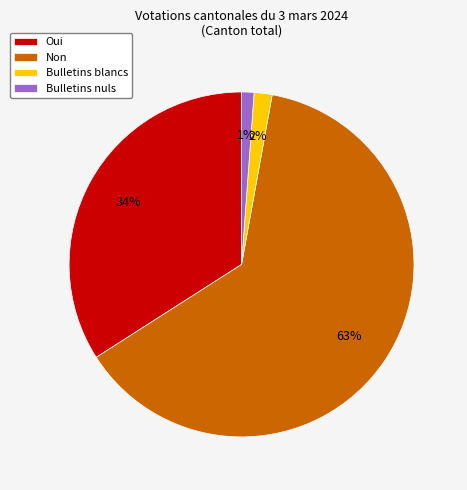

Is the sum of Bulletins nuls and Oui greater than half?

No